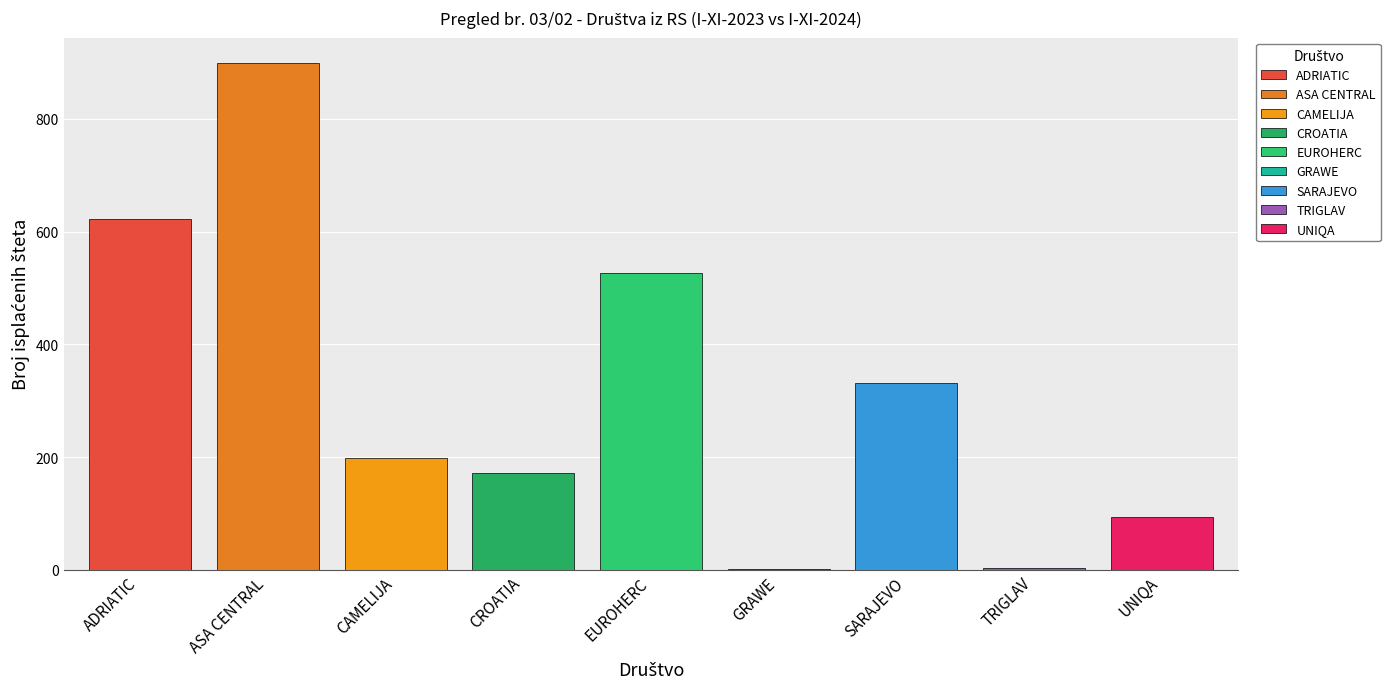

Which category has the highest value in the Isplaćene I-XI-2023 series?

ASA CENTRAL